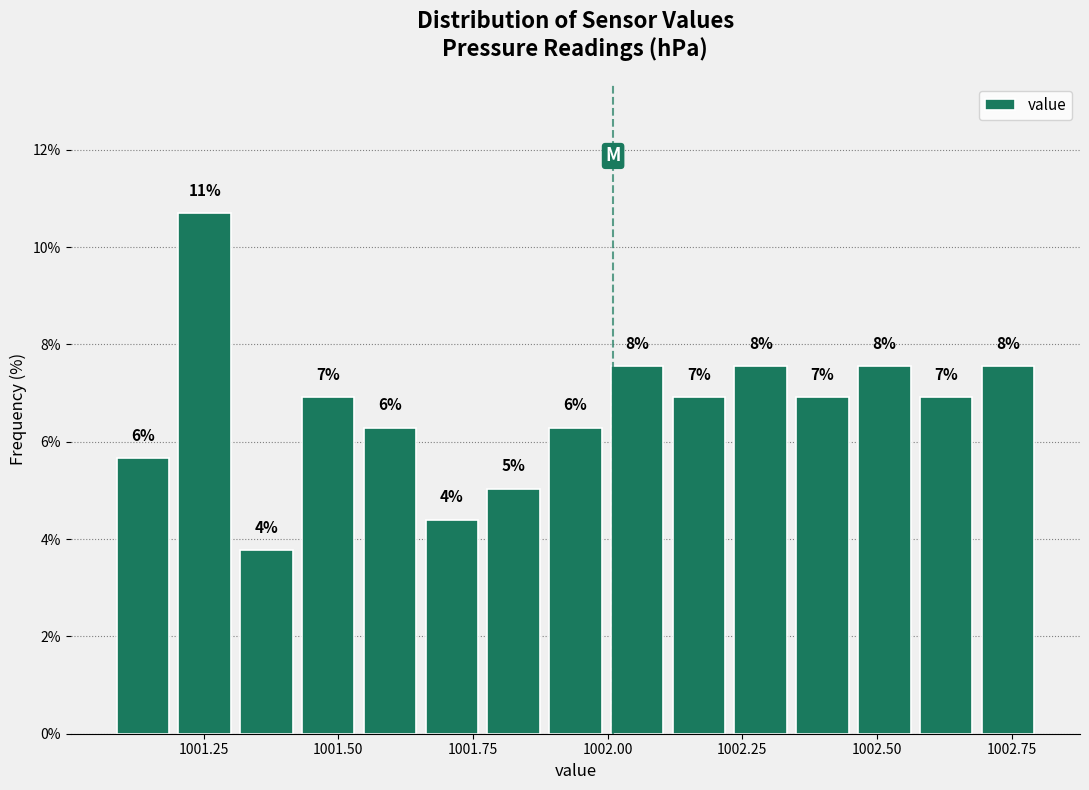

Read against the x-axis, roughly where is the centre of the tallest bar?

1001.25